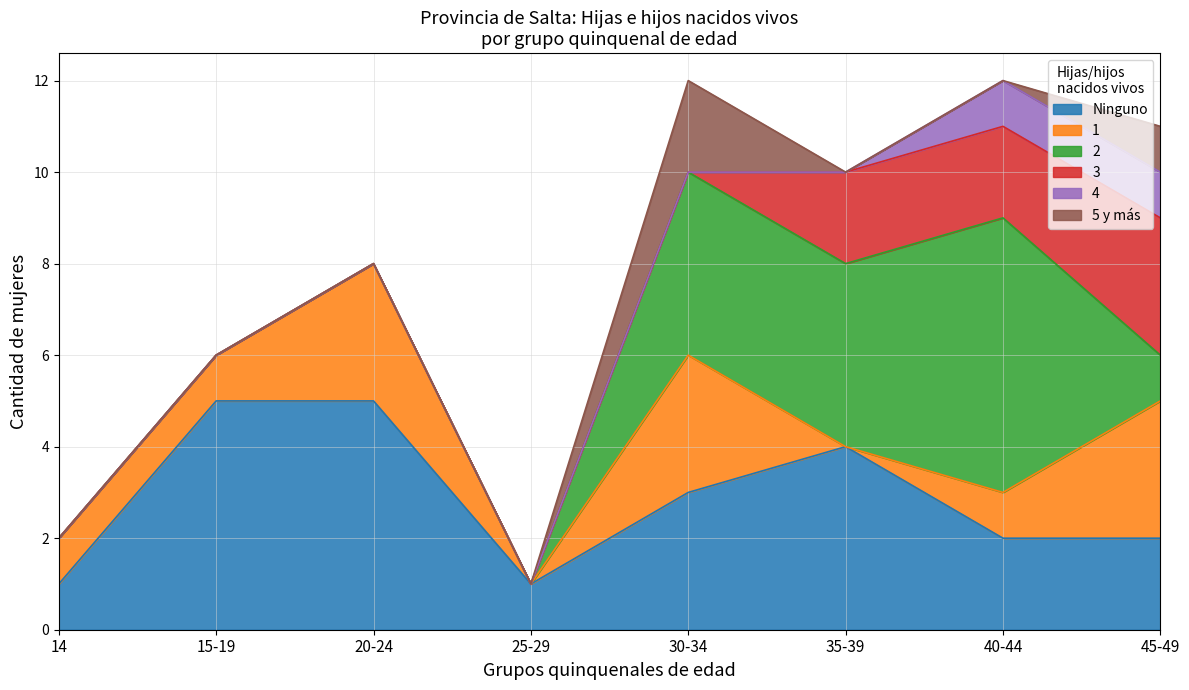

The value of 4 at 20-24 is 1. True or false?

False